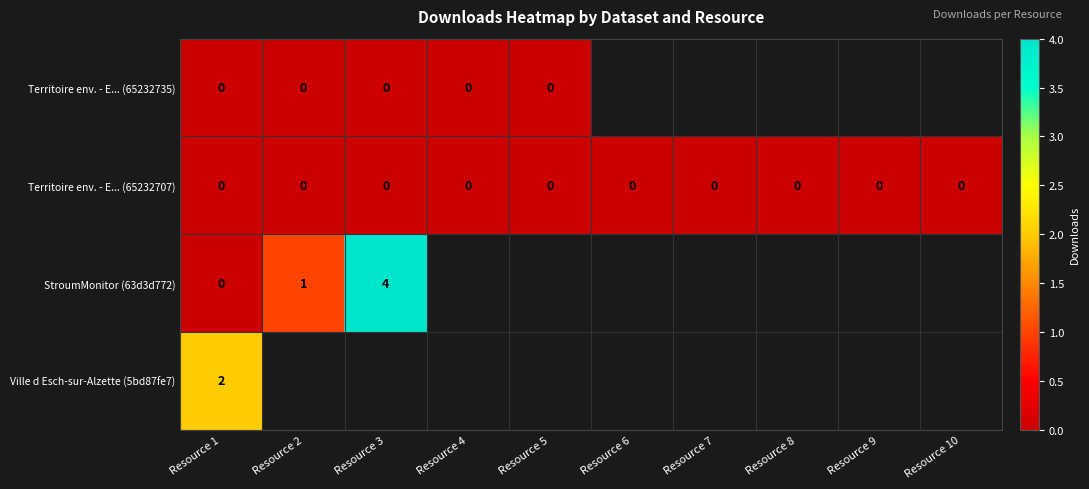

Is the value of StroumMonitor (63d3d772) at Resource 3 greater than the value of Ville d Esch-sur-Alzette (5bd87fe7) at Resource 1?

Yes